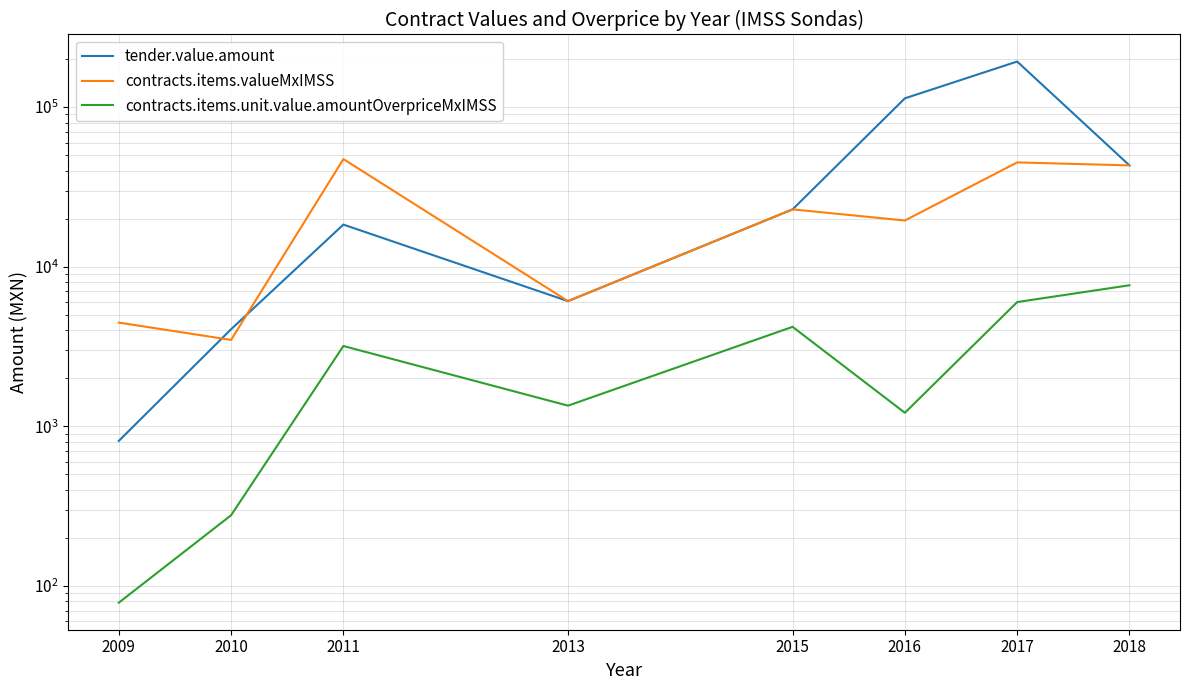

What is the value of the contracts.items.unit.value.amountOverpriceMxIMSS point at the 6th from the left?

1216.1